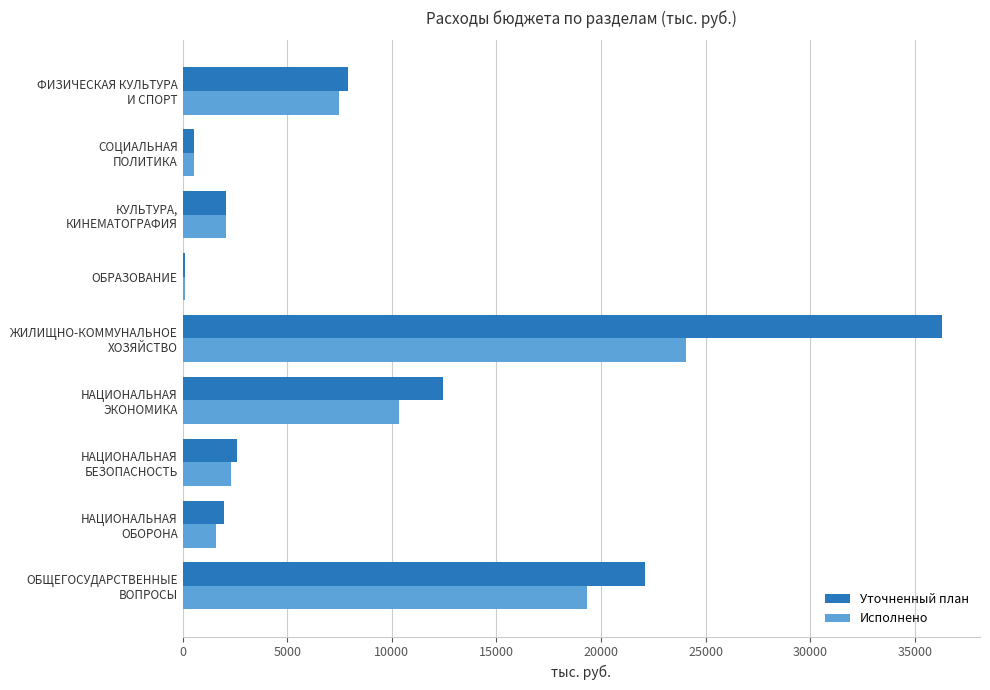

What is the sum of all Исполнено values?

67806.0